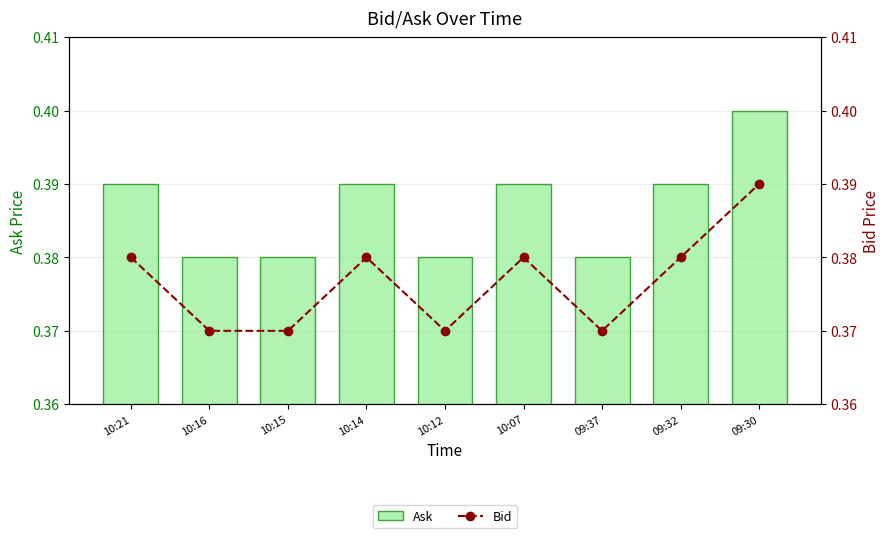

True or false: Ask has a value of 0.4 at 10:15.

True